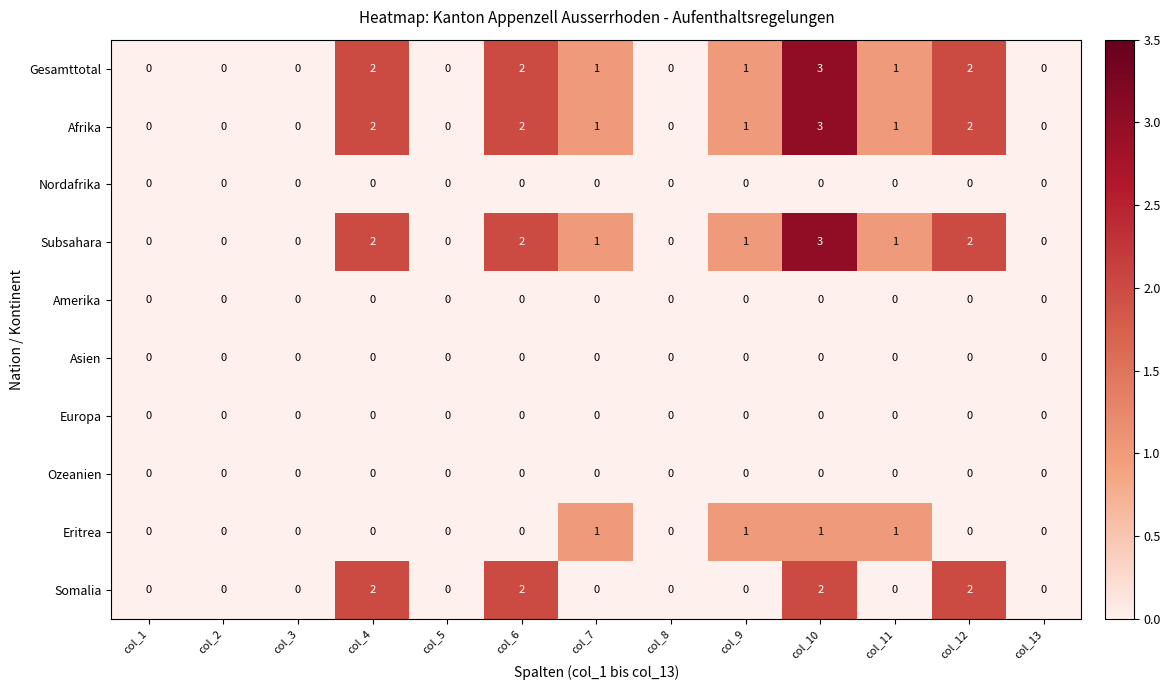

How many categories are shown in the chart?

13